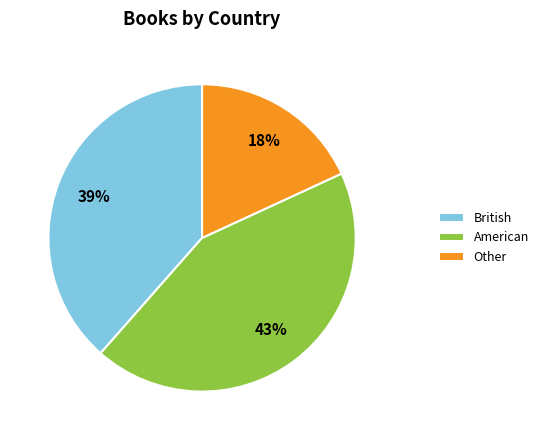

Is American the majority of the pie?

No